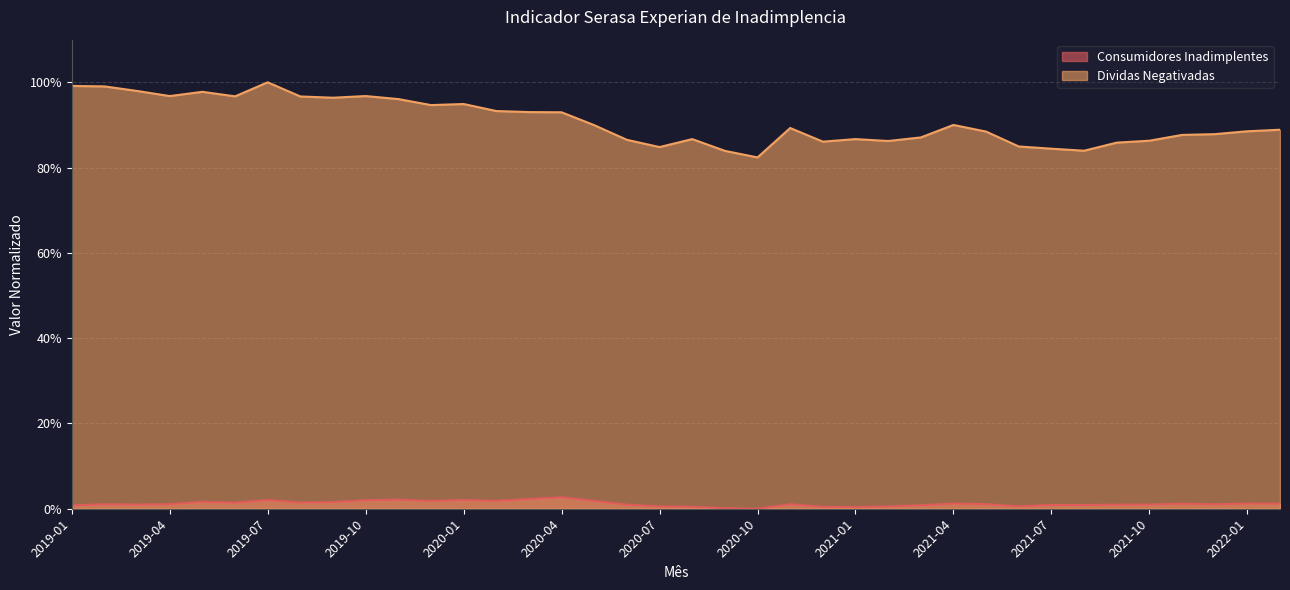

Rank the series by their maximum value, from highest to lowest.

Dividas Negativadas, Consumidores Inadimplentes